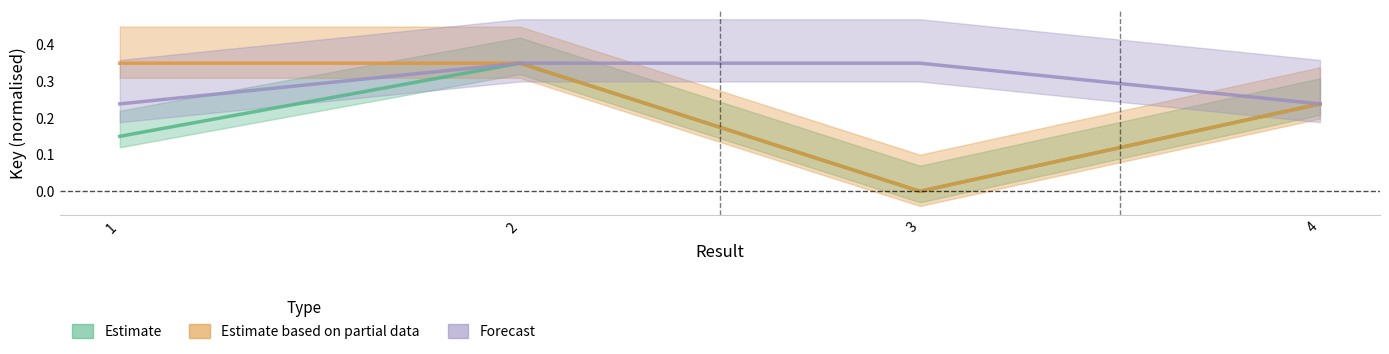

Reading left to right, transcribe all the data shown in this chart.

Estimate: 0.2	0.3	0.0	0.2
Estimate based on partial data: 0.3	0.3	0.0	0.2
Forecast: 0.2	0.3	0.3	0.2